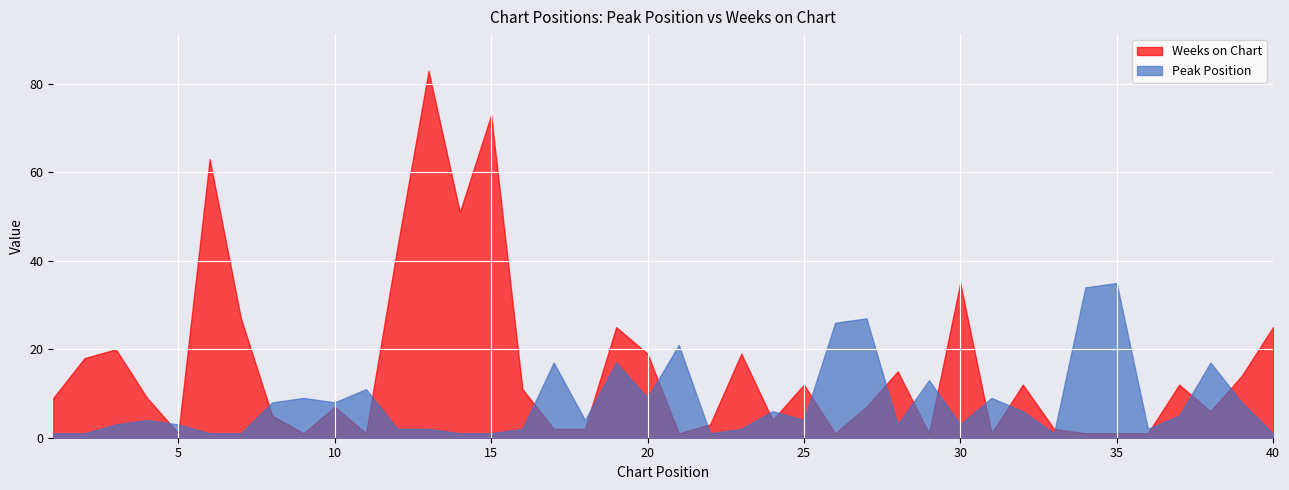

What is the value of the Peak Position point at the 17th from the left?

17